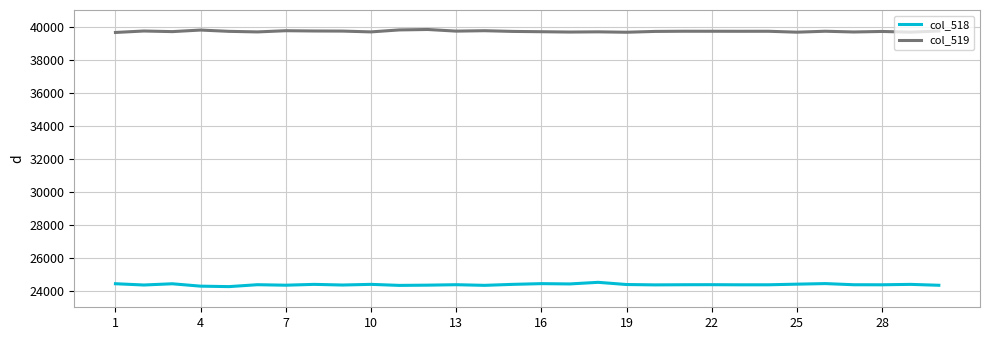

What is the average value of the col_519 series?

39708